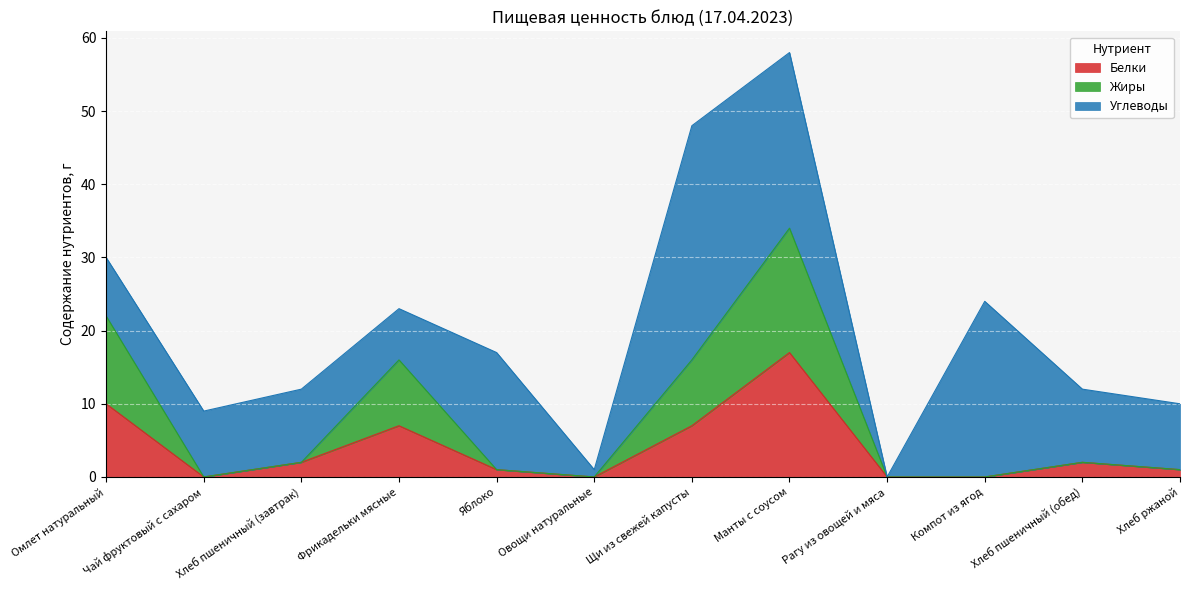

Is the value of Жиры at Фрикадельки мясные greater than the value of Белки at Хлеб пшеничный (завтрак)?

Yes